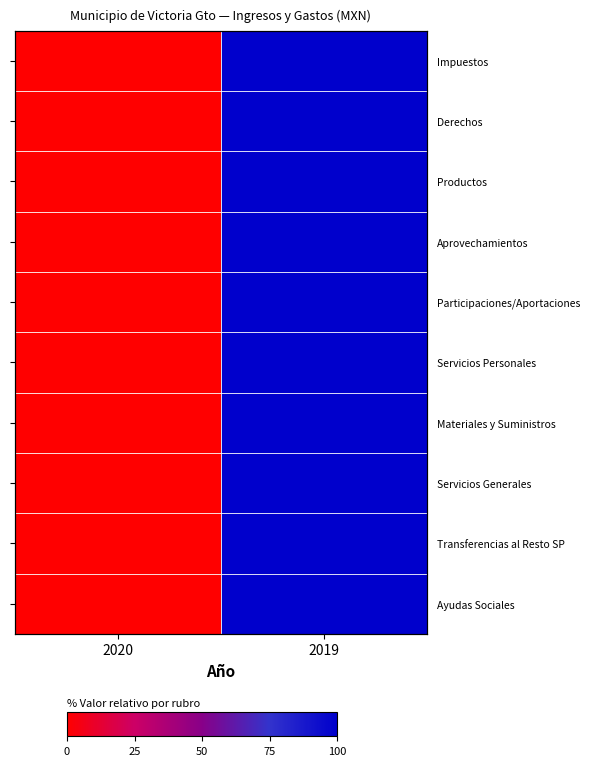

Rank the series at 2019 from highest to lowest value.

Impuestos, Derechos, Productos, Aprovechamientos, Participaciones/Aportaciones, Servicios Personales, Materiales y Suministros, Servicios Generales, Transferencias al Resto SP, Ayudas Sociales